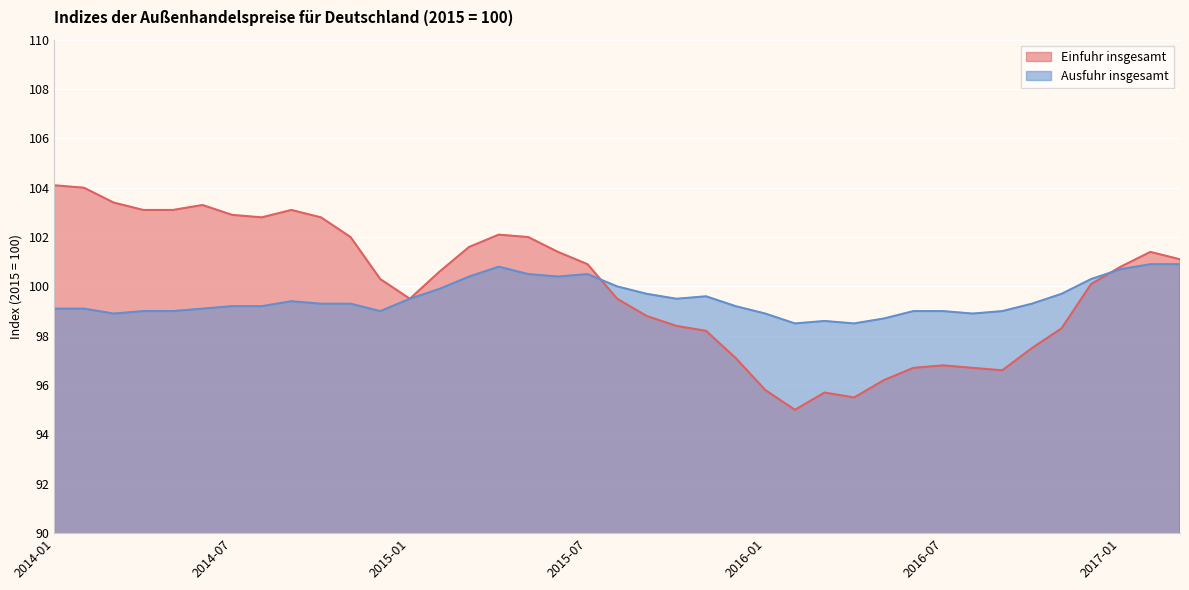

The value of Ausfuhr insgesamt at 2015-03 is 138.1. True or false?

False